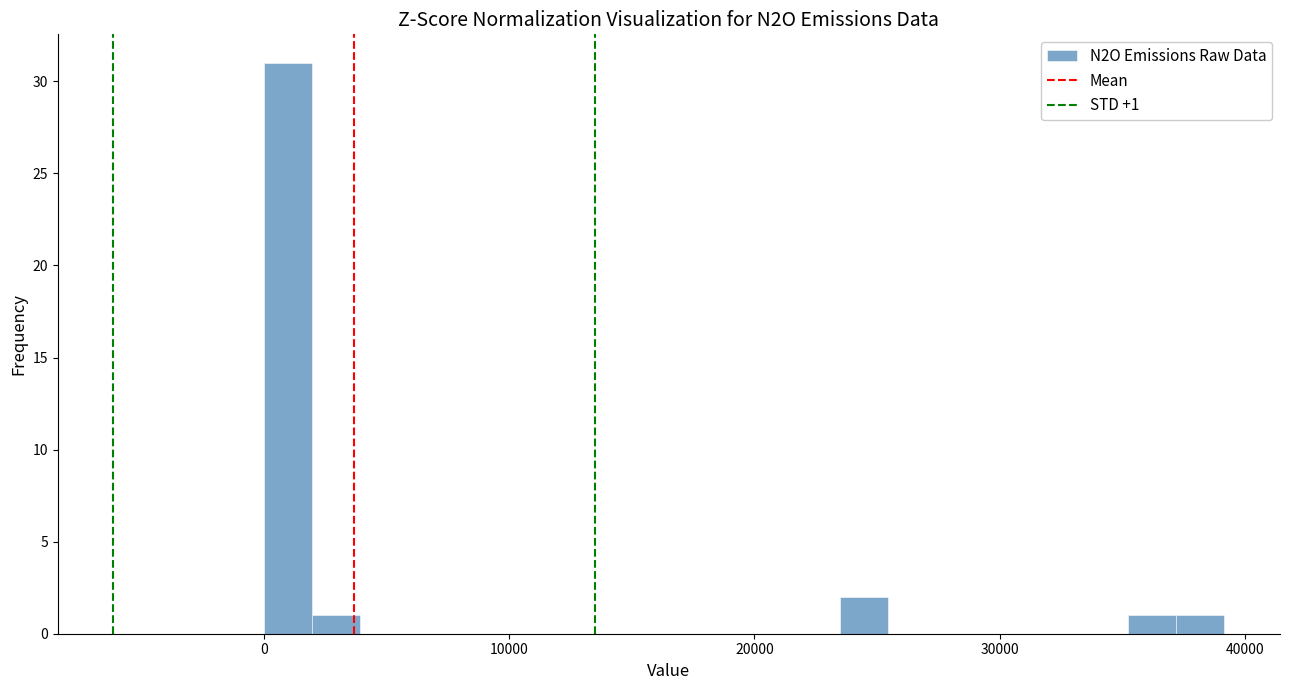

Read against the x-axis, roughly where is the centre of the tallest bar?

1000